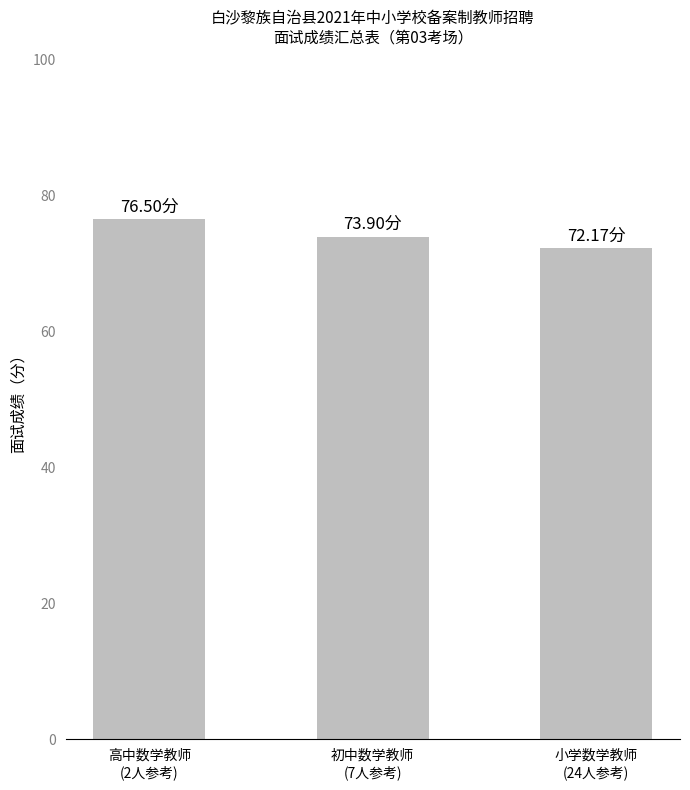

Approximately how many times larger is the value at 初中数学教师
(7人参考) compared to 小学数学教师
(24人参考)?

1.0